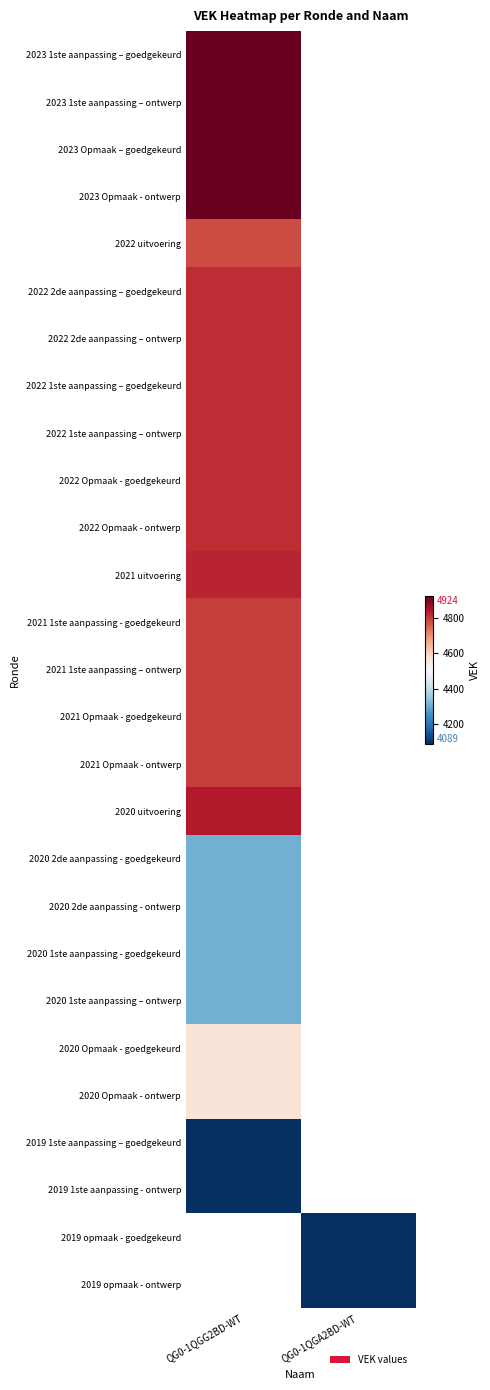

At how many categories does at least one series exceed 4273?

1